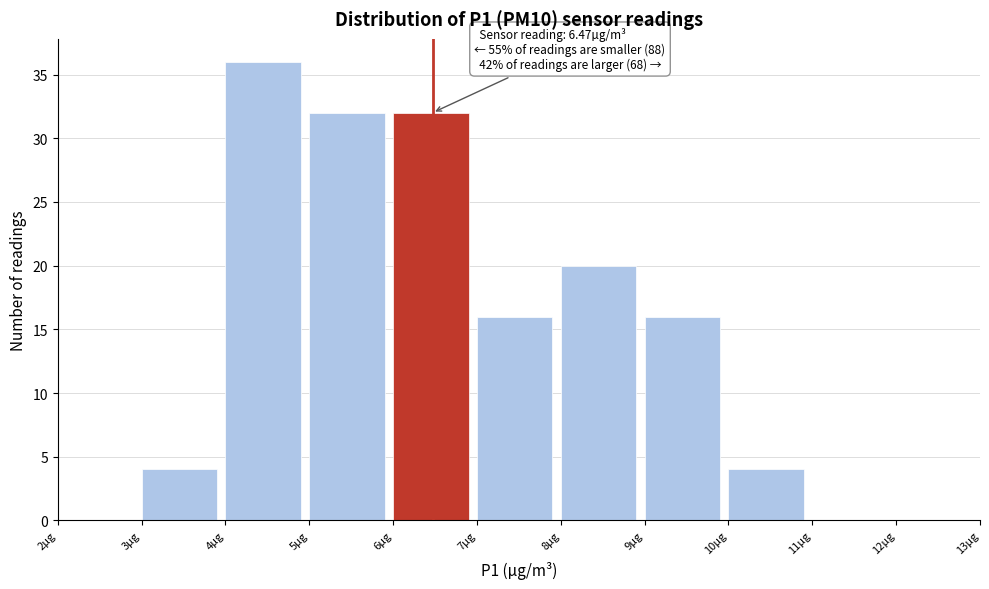

Over which range of the x-axis is the bar tallest?

4 to 5